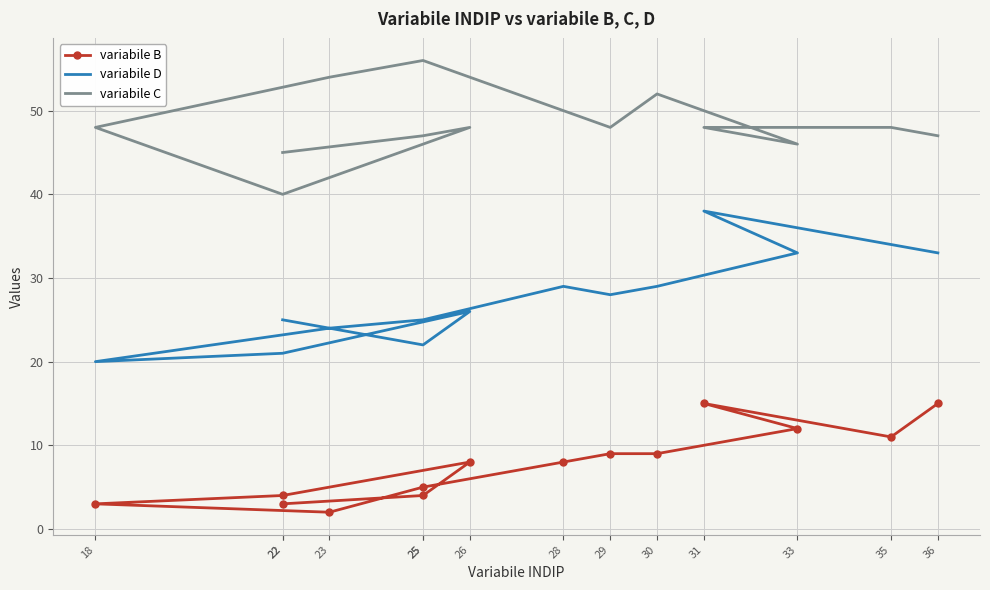

True or false: variabile C and variabile B cross at least once.

False